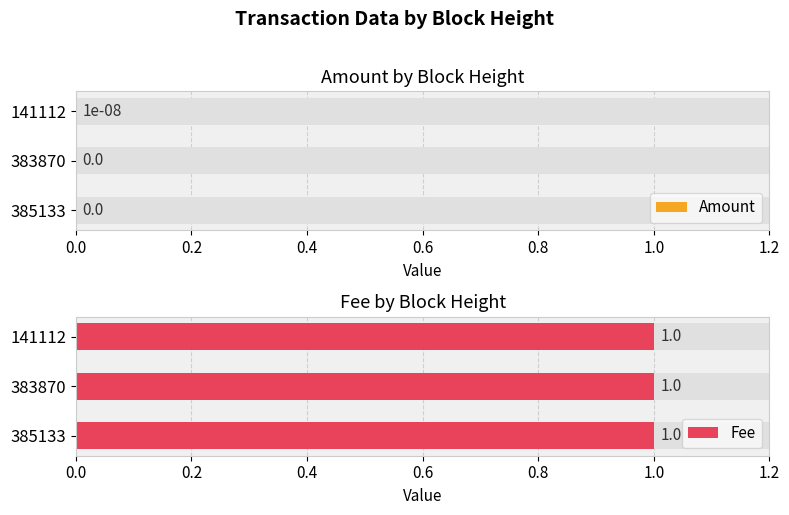

How many bars are there in each group?

2